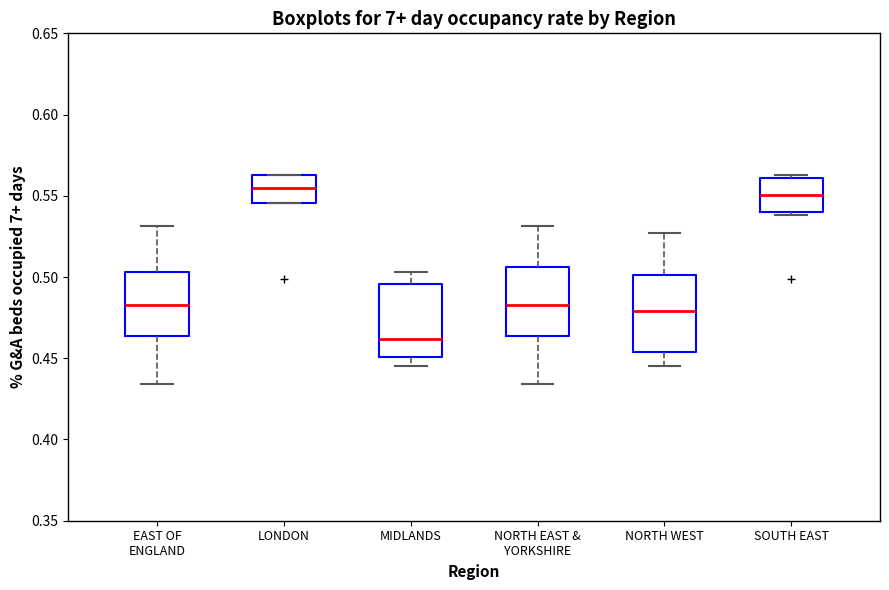

Reading left to right, transcribe this box plot: for each box, give where its median line is, the range the box spans, and where its two whiskers end, as read against the y-axis. The values are not printed on the chart, so give them approximately, as read against the axis.

EAST OF ENGLAND: median 0.485, box 0.465 to 0.505, whiskers 0.435 to 0.530
LONDON: median 0.555, box 0.545 to 0.565, whiskers 0.545 to 0.565
MIDLANDS: median 0.460, box 0.450 to 0.495, whiskers 0.445 to 0.505
NORTH EAST & YORKSHIRE: median 0.485, box 0.465 to 0.505, whiskers 0.435 to 0.530
NORTH WEST: median 0.480, box 0.455 to 0.500, whiskers 0.445 to 0.525
SOUTH EAST: median 0.550, box 0.540 to 0.560, whiskers 0.540 (just below the box's lower edge) to 0.565